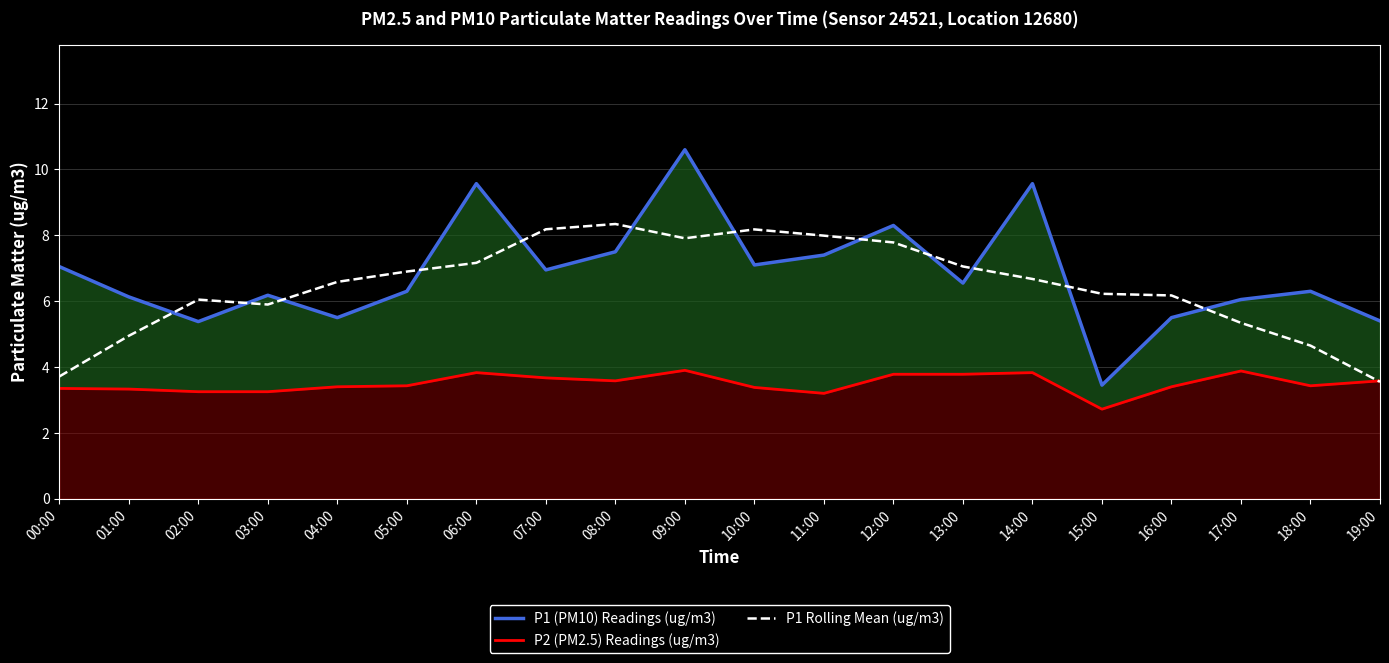

True or false: P1 (PM10) Readings (ug/m3) and P2 (PM2.5) Readings (ug/m3) intersect in this chart.

False